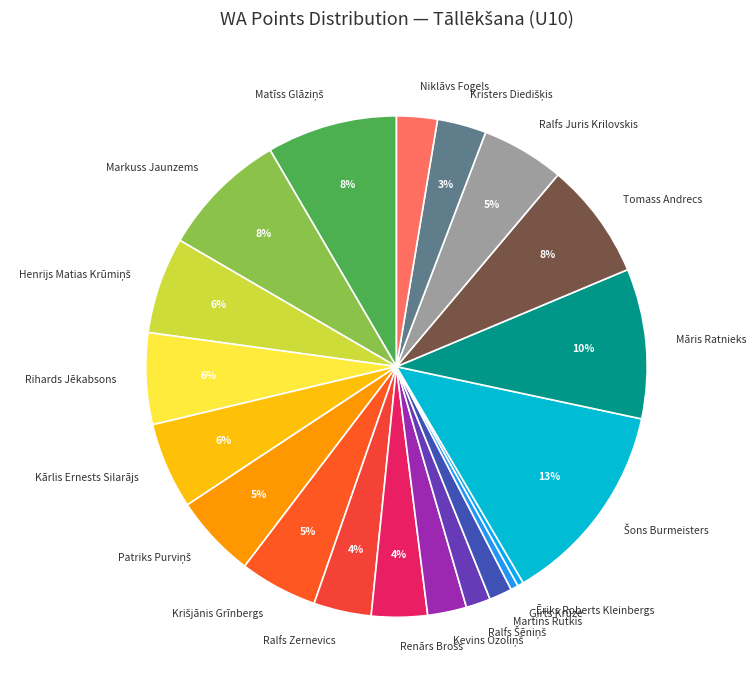

How many segments does this pie chart have?

20